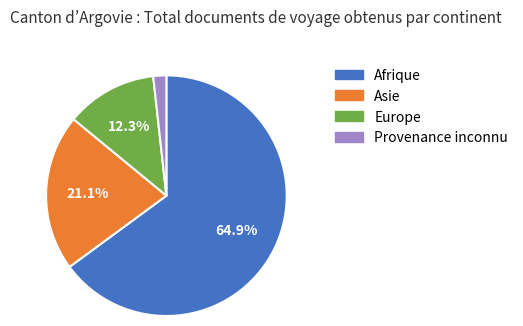

What is the ratio of the value at Provenance inconnu to the value at Europe?

0.1